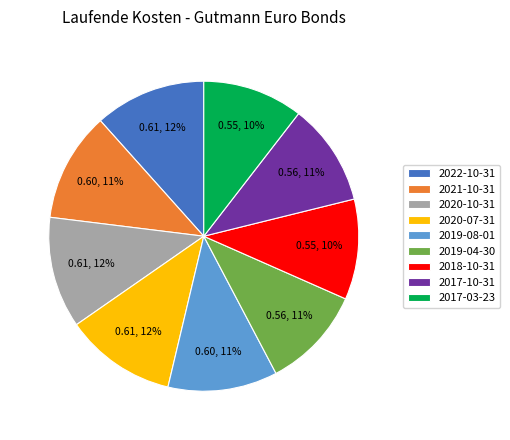

To the nearest percent, what is the average slice percentage?

11%